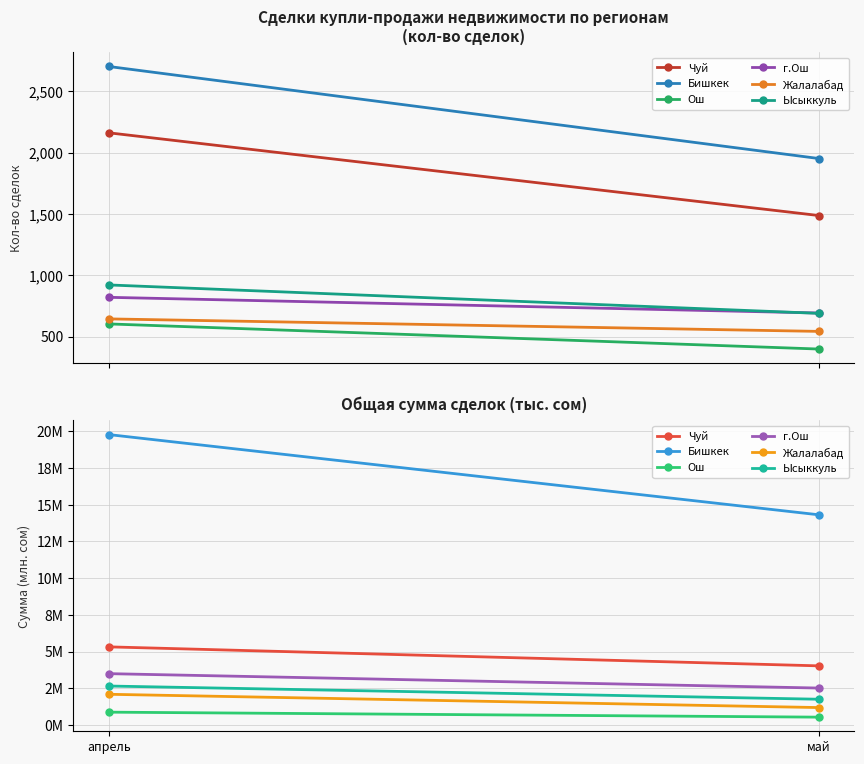

What is the label of the 2nd point from the right?

апрель